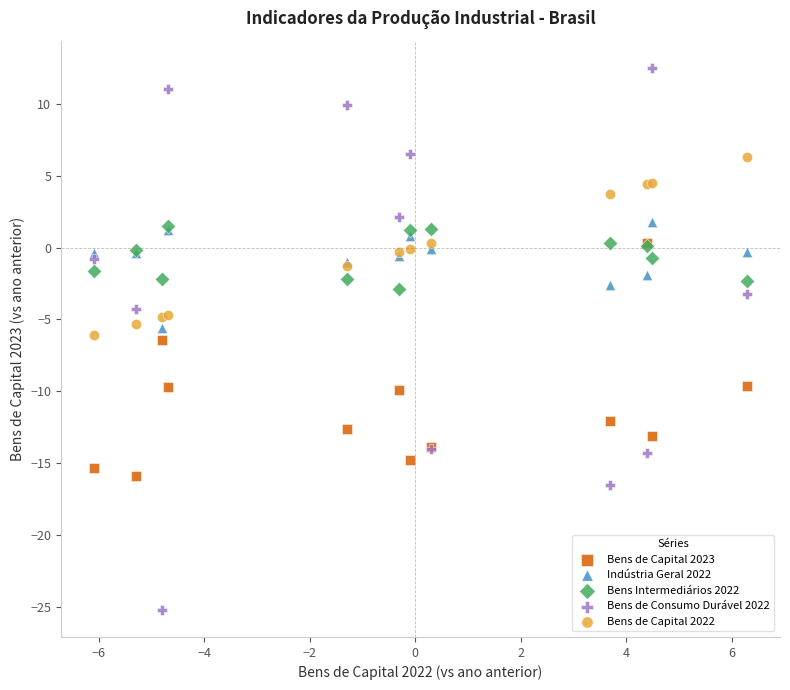

What are all the series names shown in the legend?

Bens de Capital 2023, Indústria Geral 2022, Bens Intermediários 2022, Bens de Consumo Durável 2022, Bens de Capital 2022